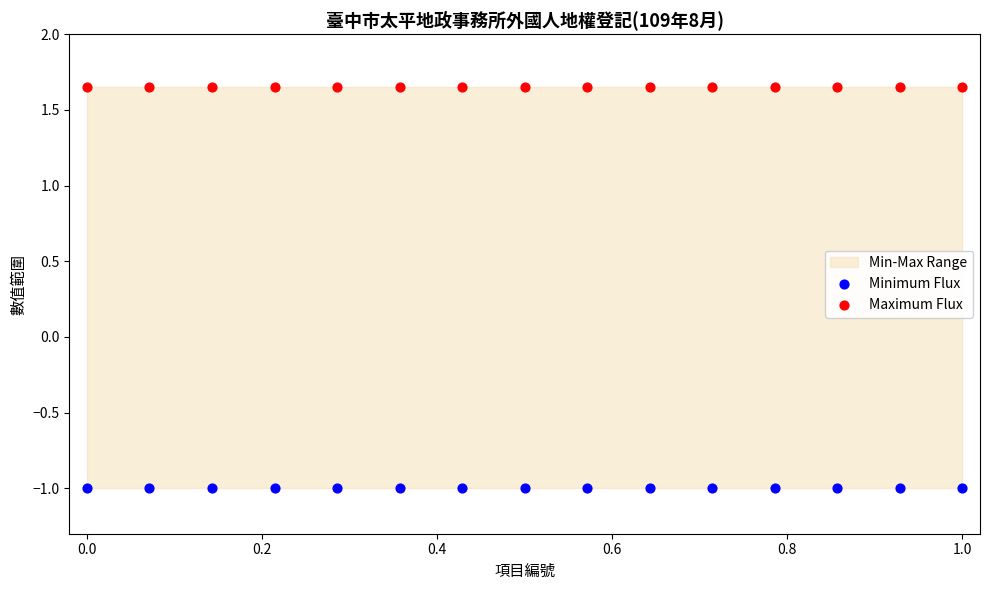

Which series contains the highest Y value?

Maximum Flux